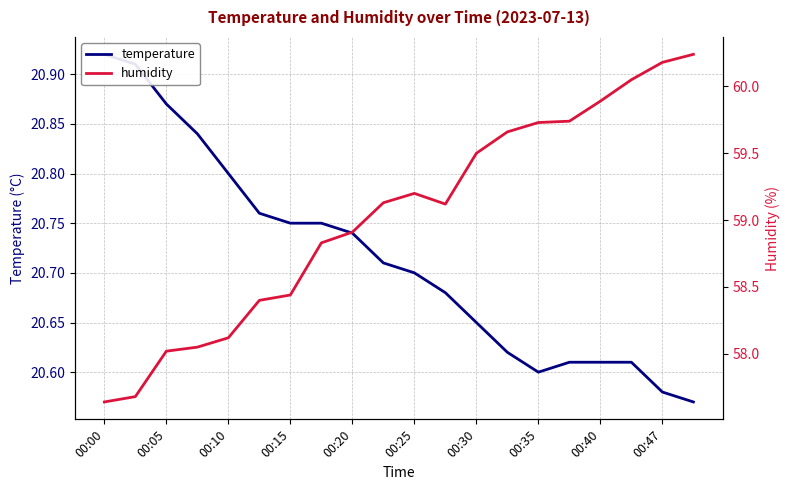

True or false: humidity and temperature intersect in this chart.

False